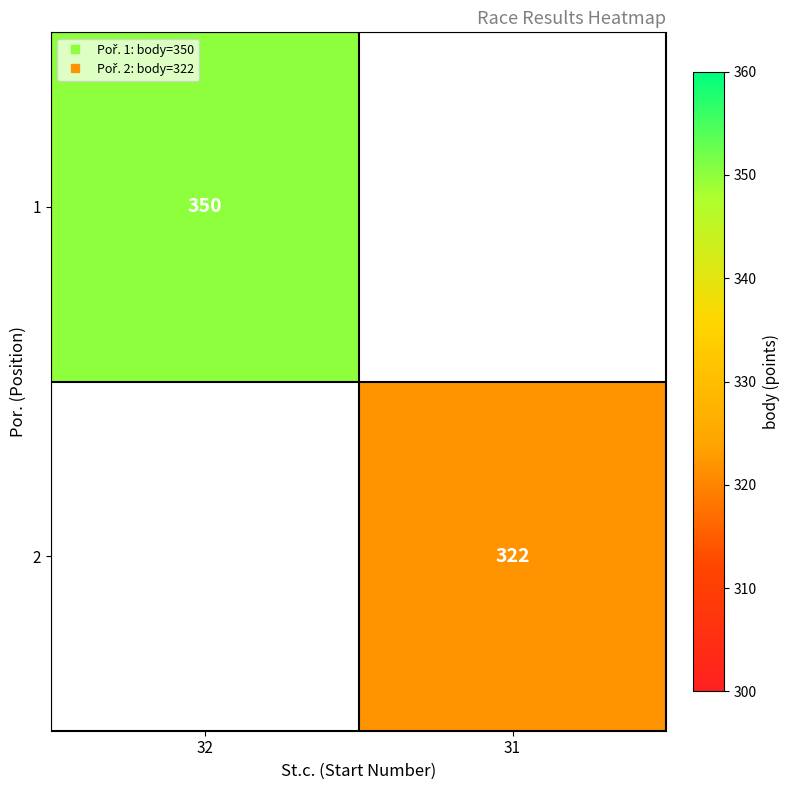

Count the number of categories in the chart.

2